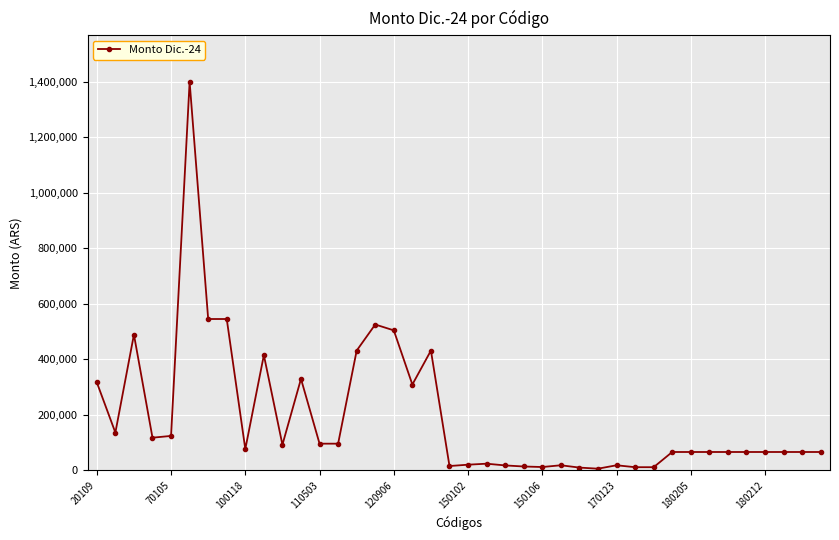

What is the sum of all values?

7755465.3